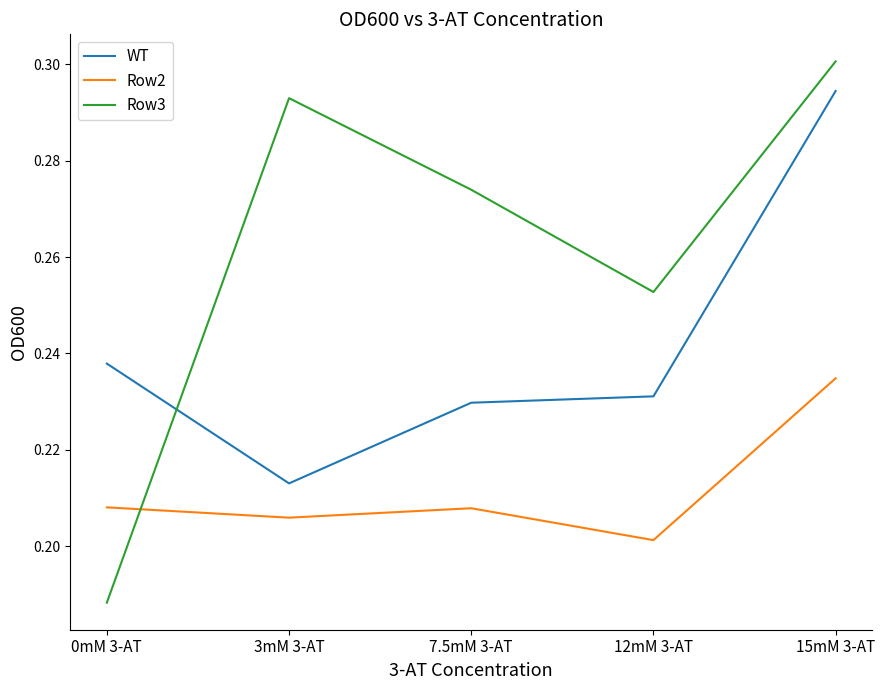

Which series changed the most between 0mM 3-AT and 7.5mM 3-AT?

Row3